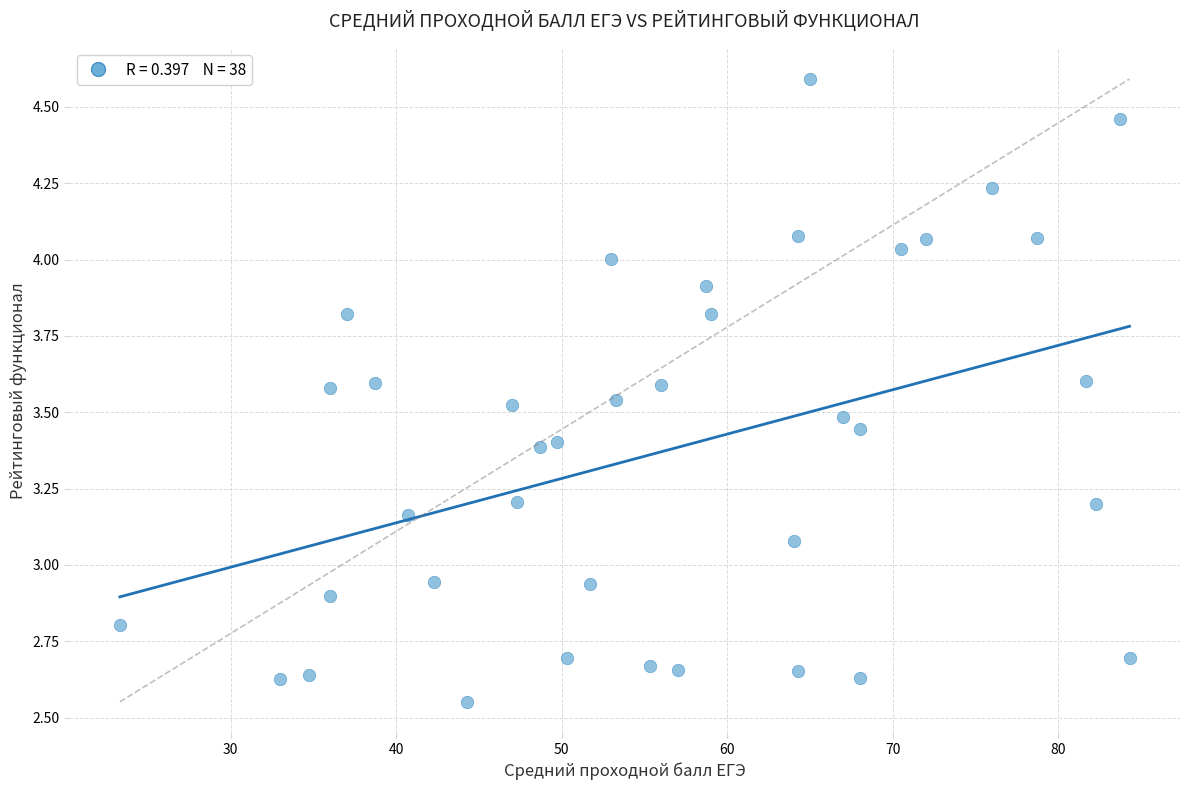

What is the range of X values (max minus min)?

61.0